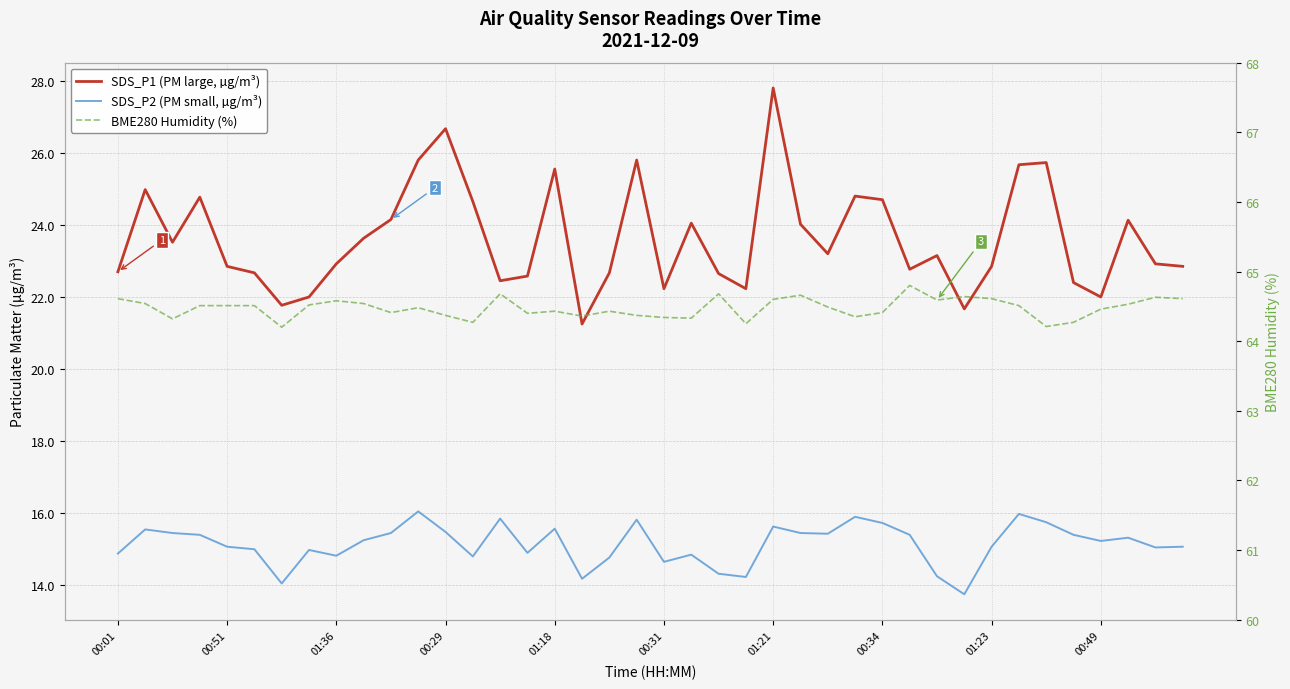

What is the approximate value of BME280 Humidity (%) at 15?

64.4